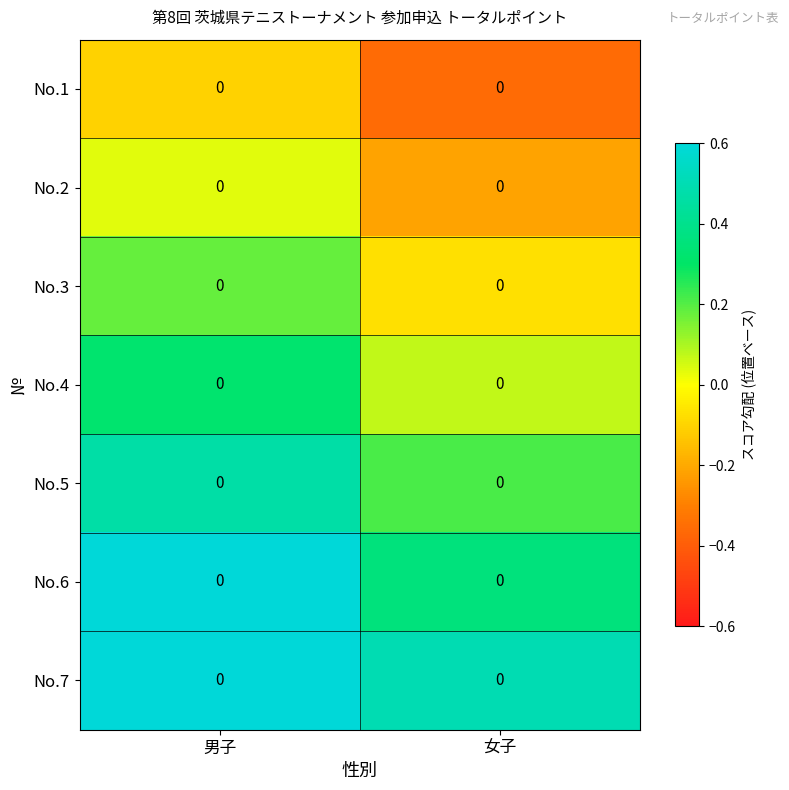

What is the total value across all series at 男子?

2.2